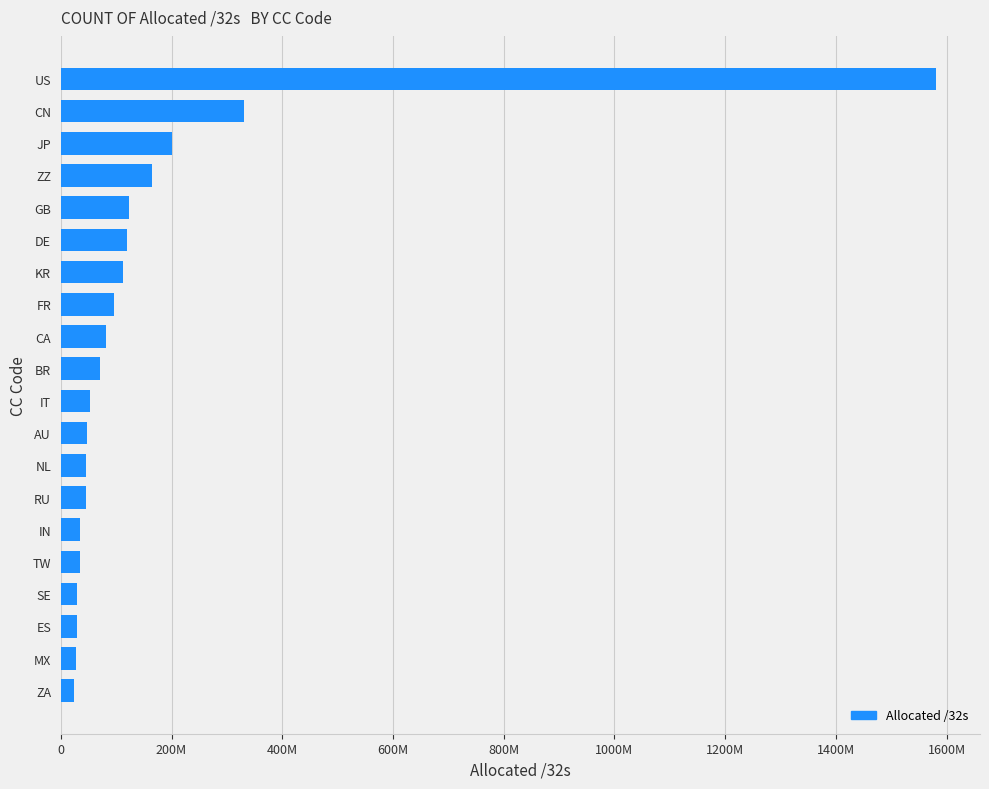

At which category does the chart reach its peak across all series?

US